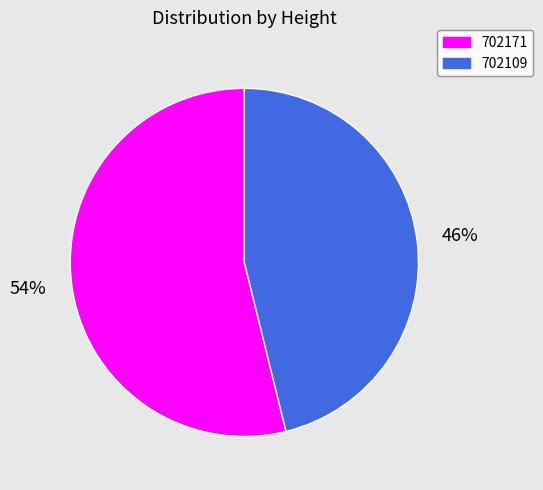

How many segments does this pie chart have?

2